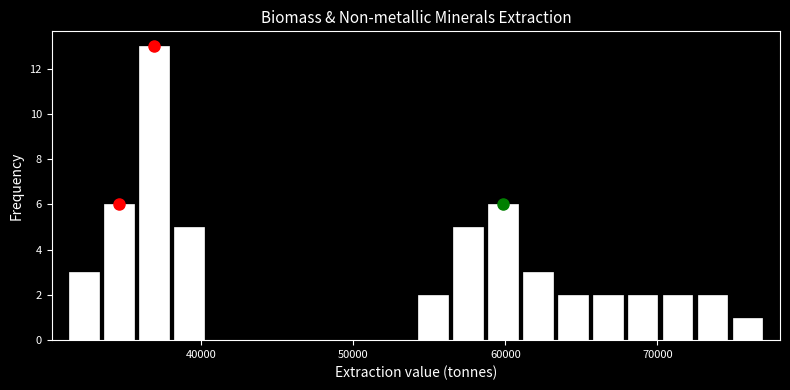

Read against the x-axis, roughly where is the centre of the tallest bar?

37000